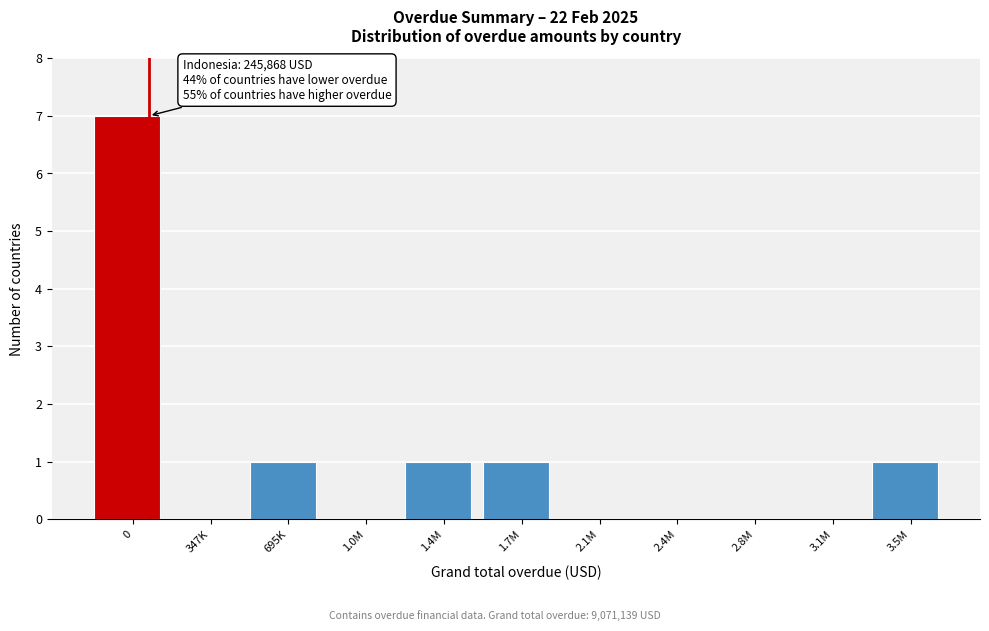

Reading left to right, transcribe all the data shown in this chart.

0=7	347K=0	695K=1	1.0M=0	1.4M=1	1.7M=1	2.1M=0	2.4M=0	2.8M=0	3.1M=0	3.5M=1